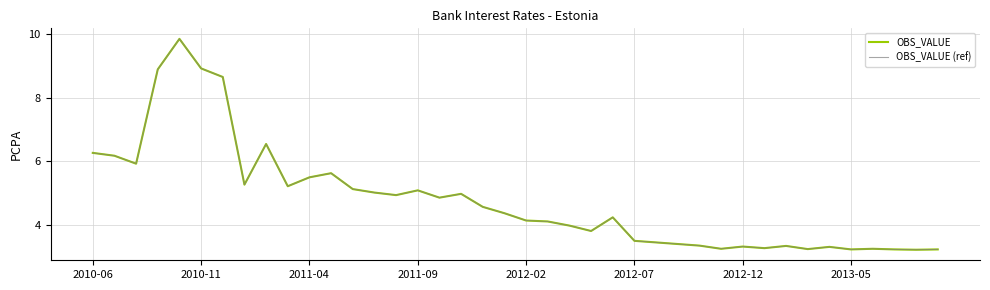

What is the value of the OBS_VALUE (ref) point at the 7th from the left?

8.7